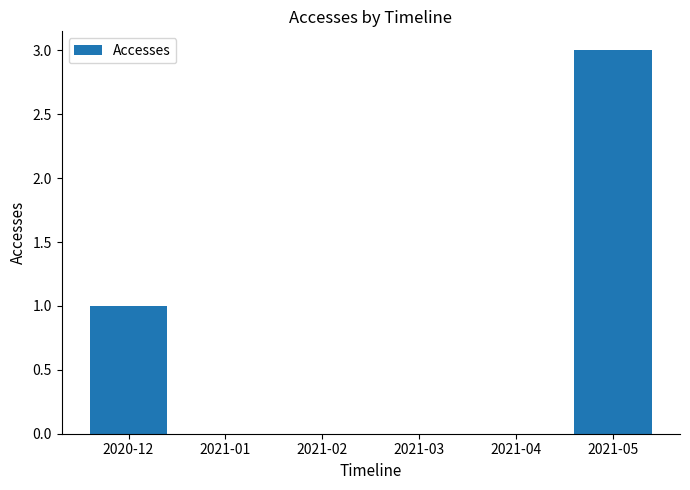

What is the maximum value shown in the chart?

3